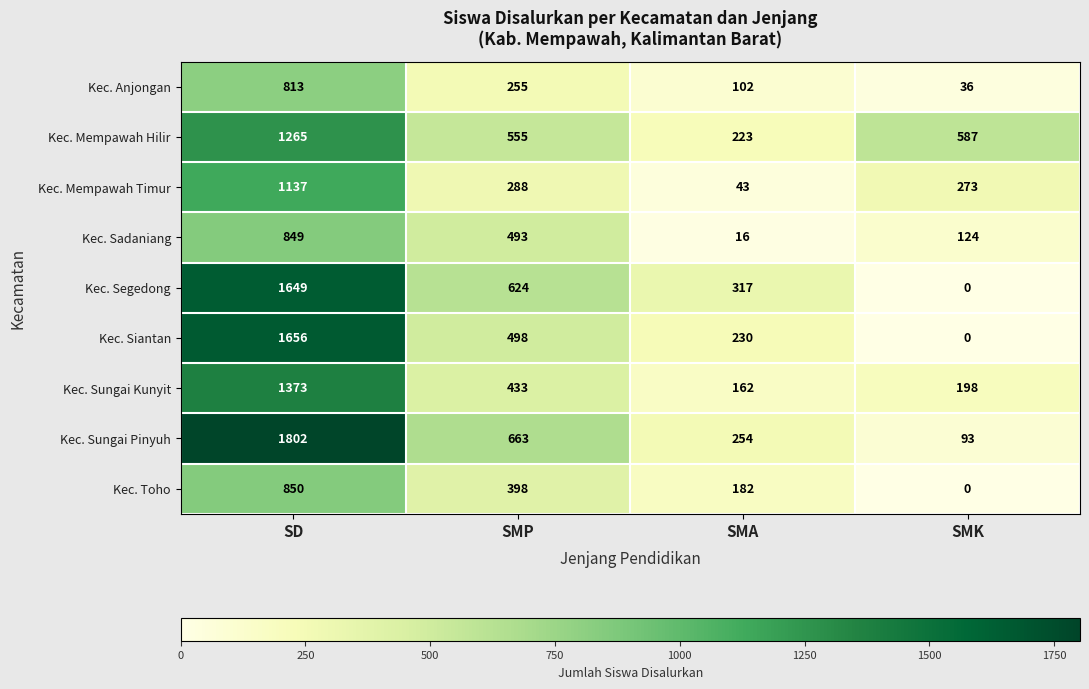

What is the difference between the Kec. Sadaniang values at SD and SMK?

725